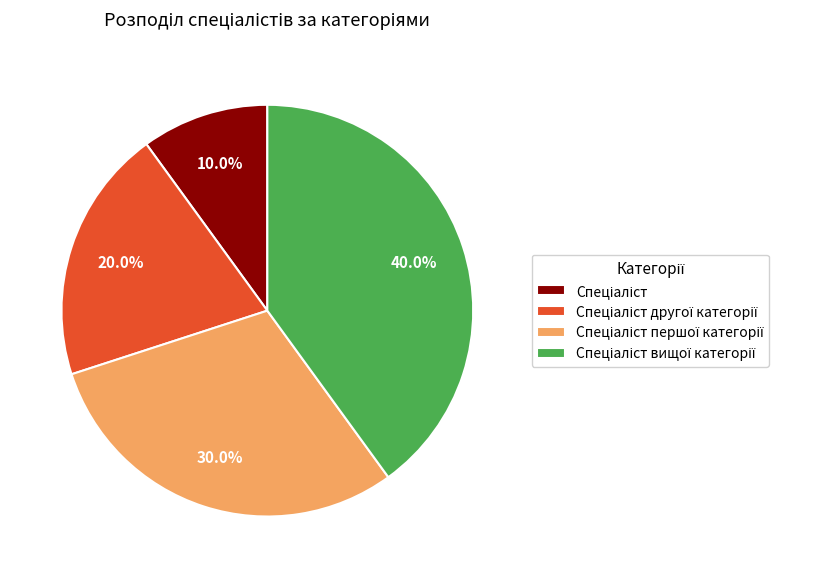

Does any single category account for the majority?

No